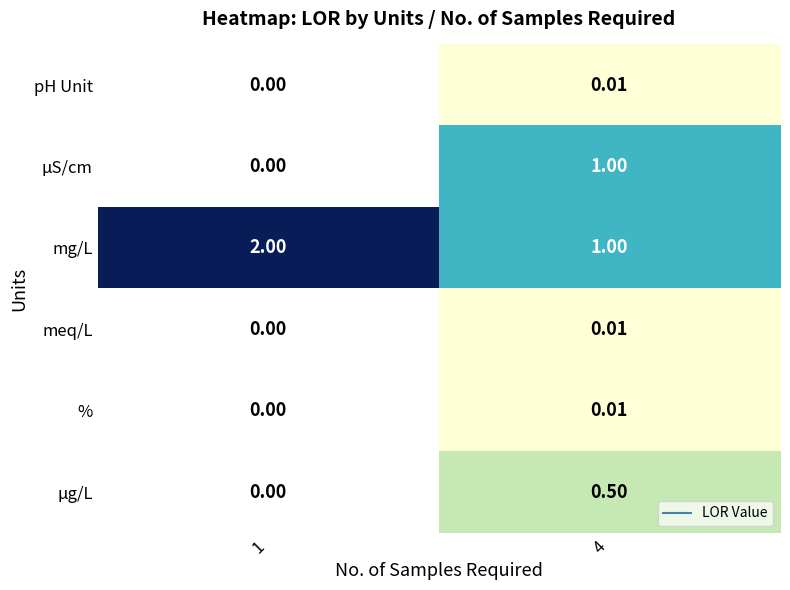

Which series has the largest total across all categories?

mg/L